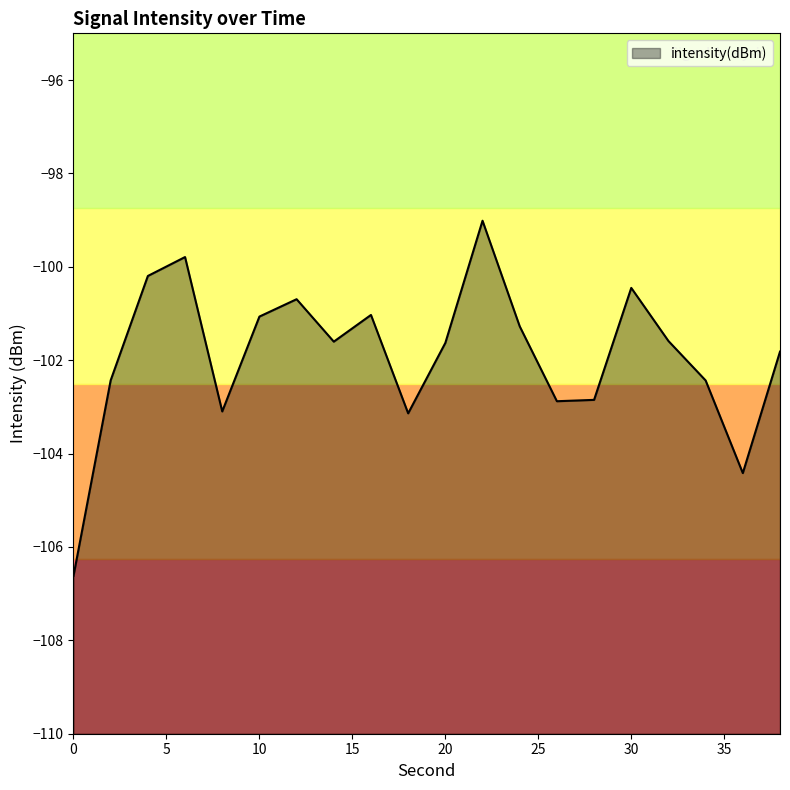

What is the difference between the values at 0 and 4?

6.4